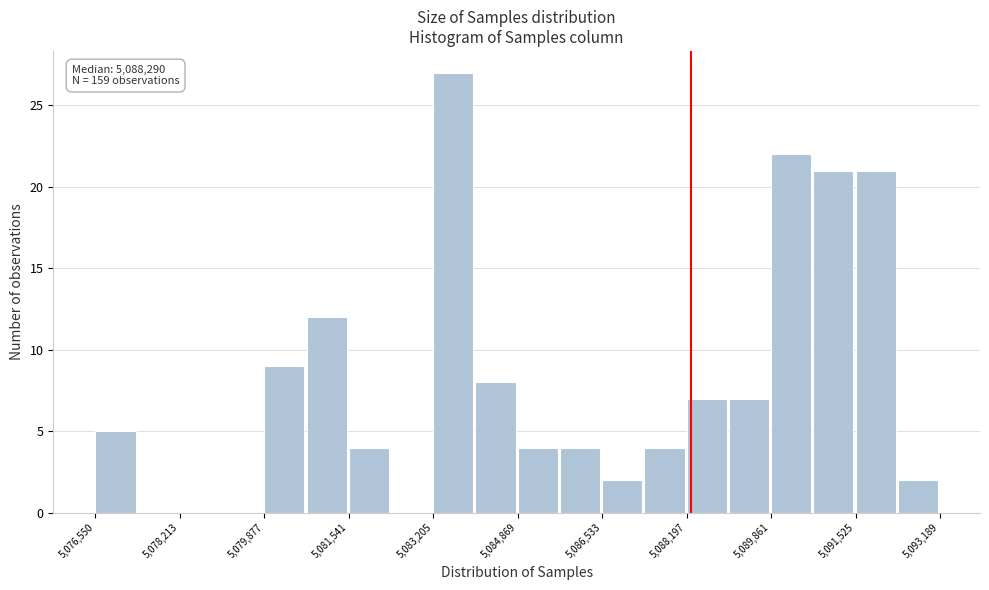

Over which range of the x-axis is the bar tallest?

5083200 to 5084000